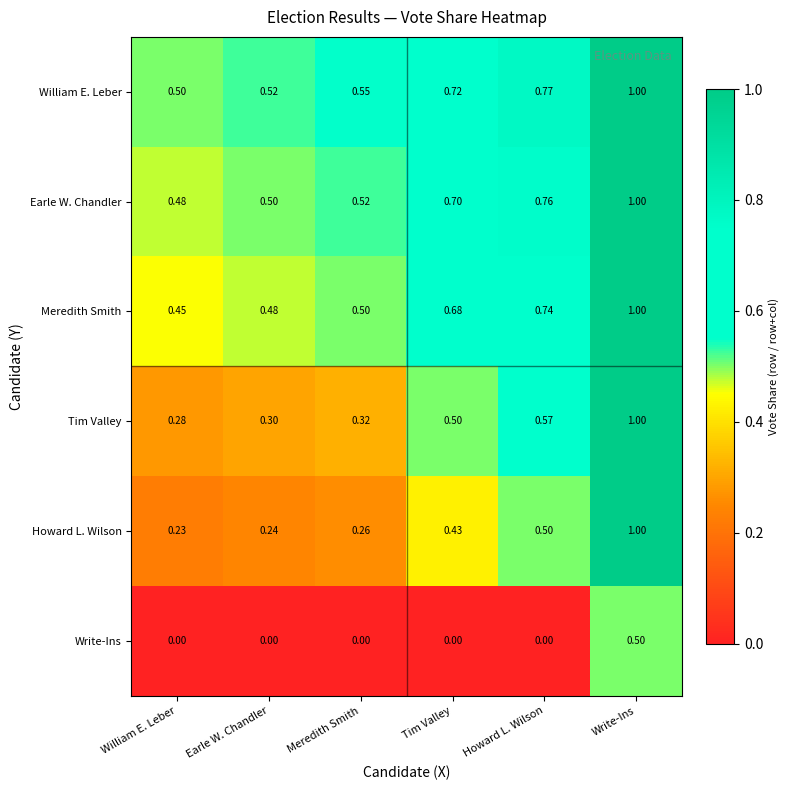

Is the value of Howard L. Wilson at Earle W. Chandler greater than the value of Meredith Smith at William E. Leber?

No